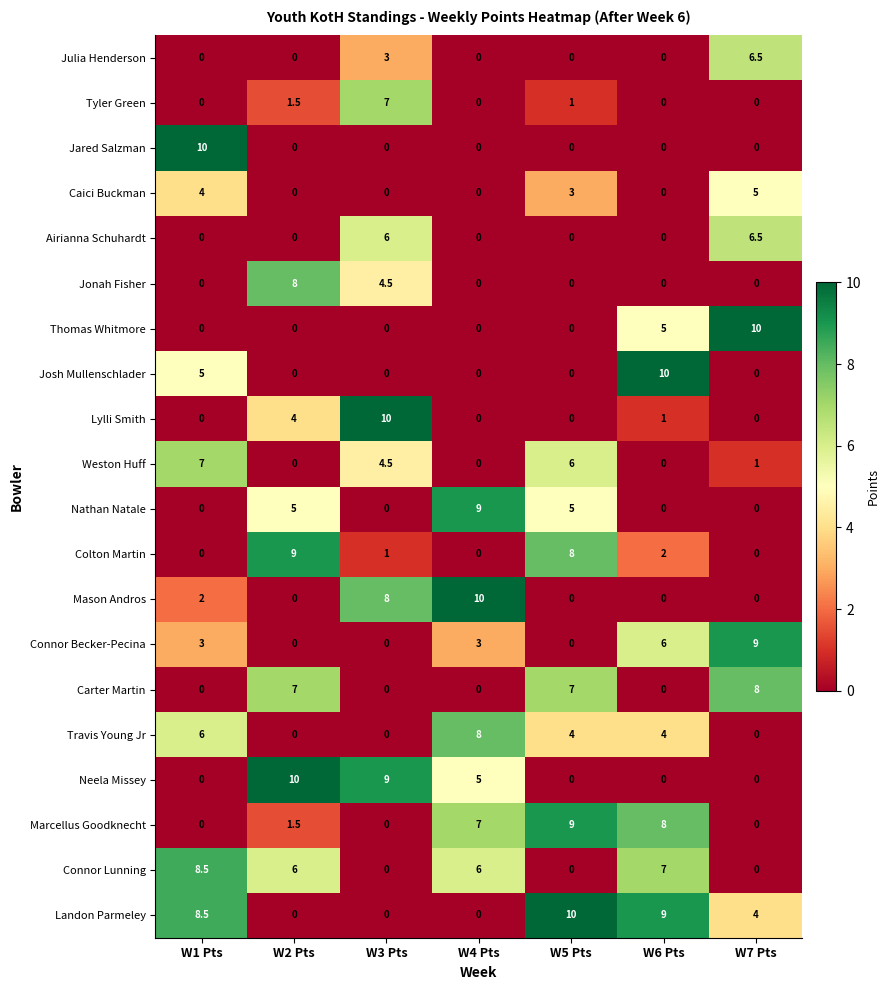

What is the sum of all Jared Salzman values?

10.0